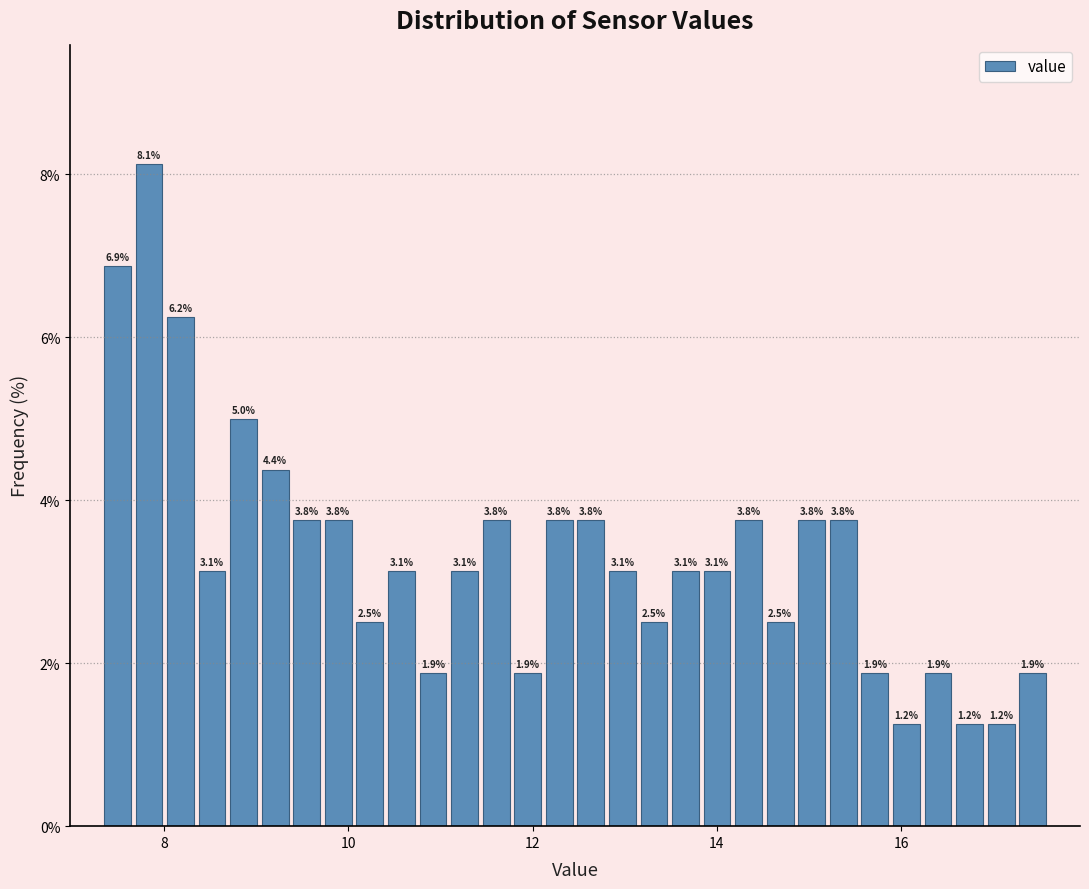

Read against the x-axis, roughly where is the centre of the tallest bar?

7.8